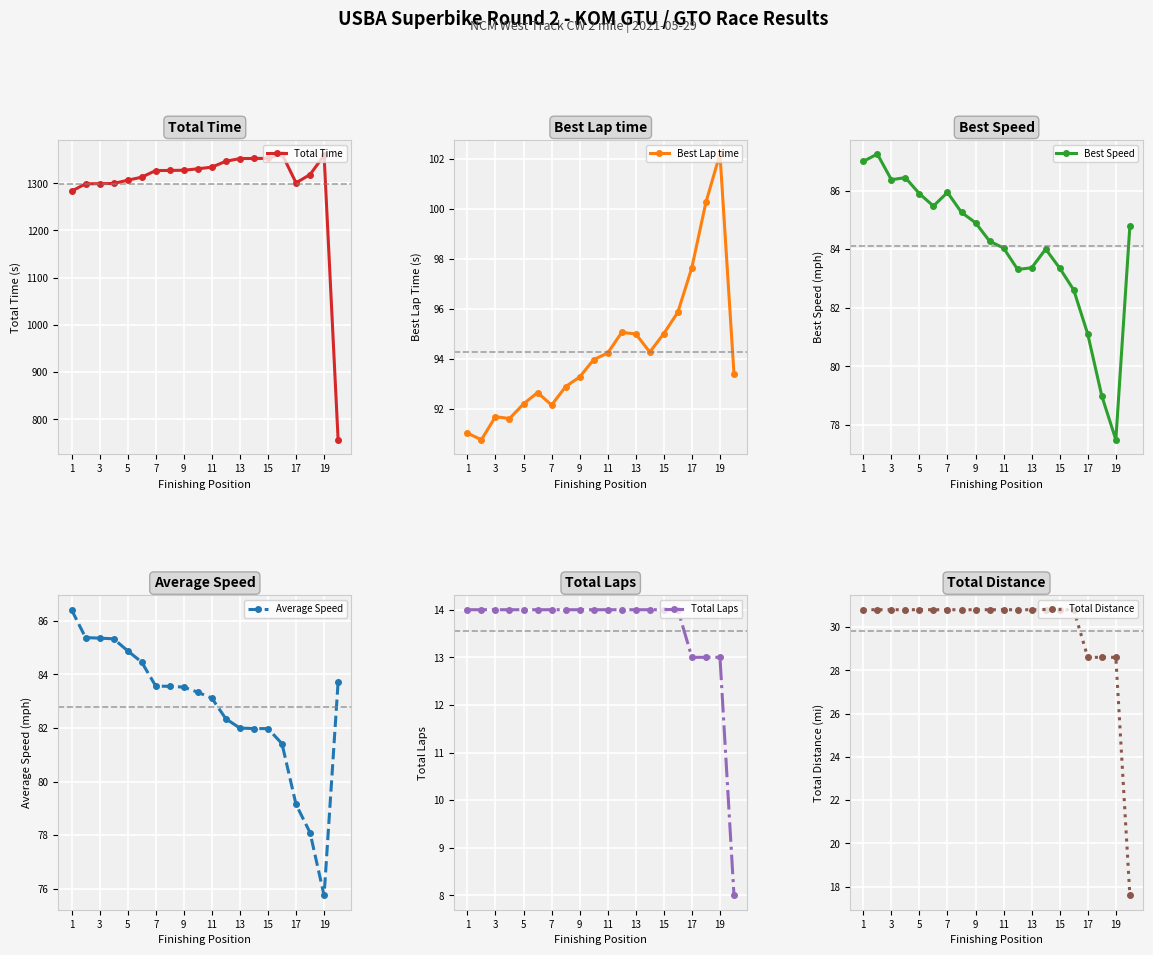

Is this an area chart (filled region under the line)?

No